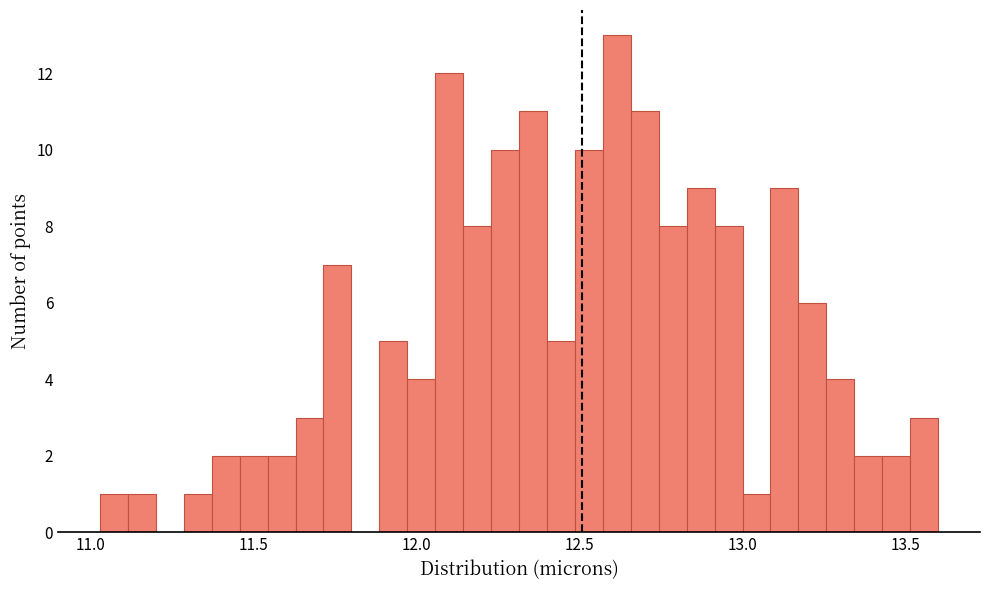

Read against the x-axis, roughly where is the centre of the tallest bar?

12.60